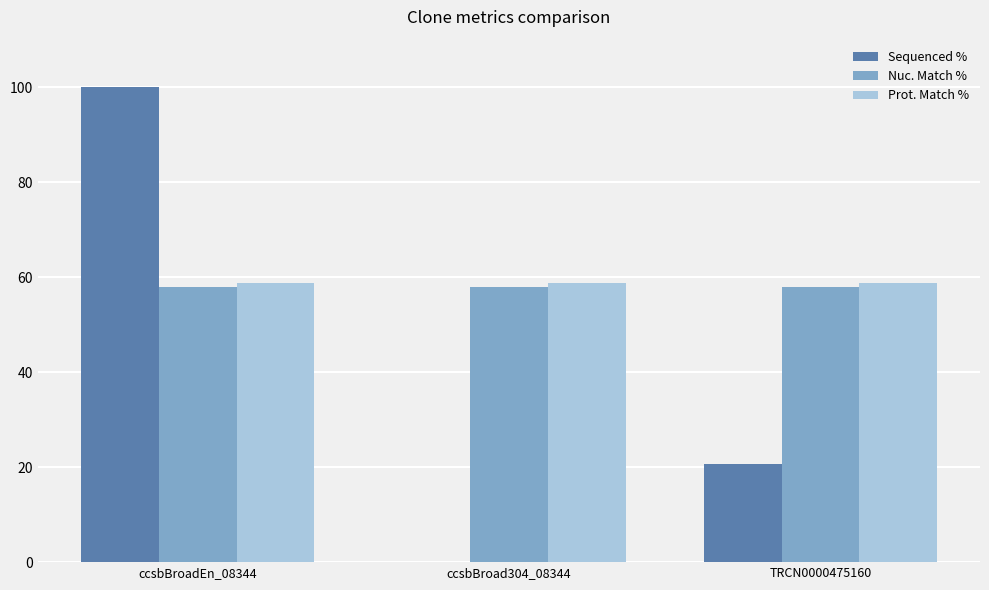

Between ccsbBroad304_08344 and TRCN0000475160, which series saw the biggest shift?

Sequenced %